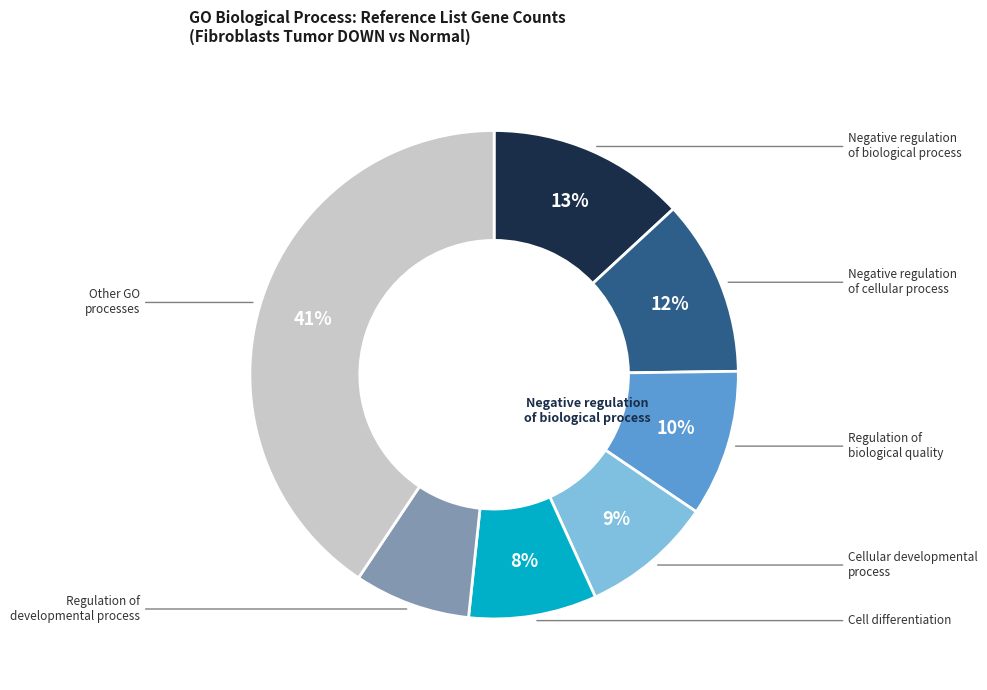

Is there any slice that represents more than half of the pie?

No